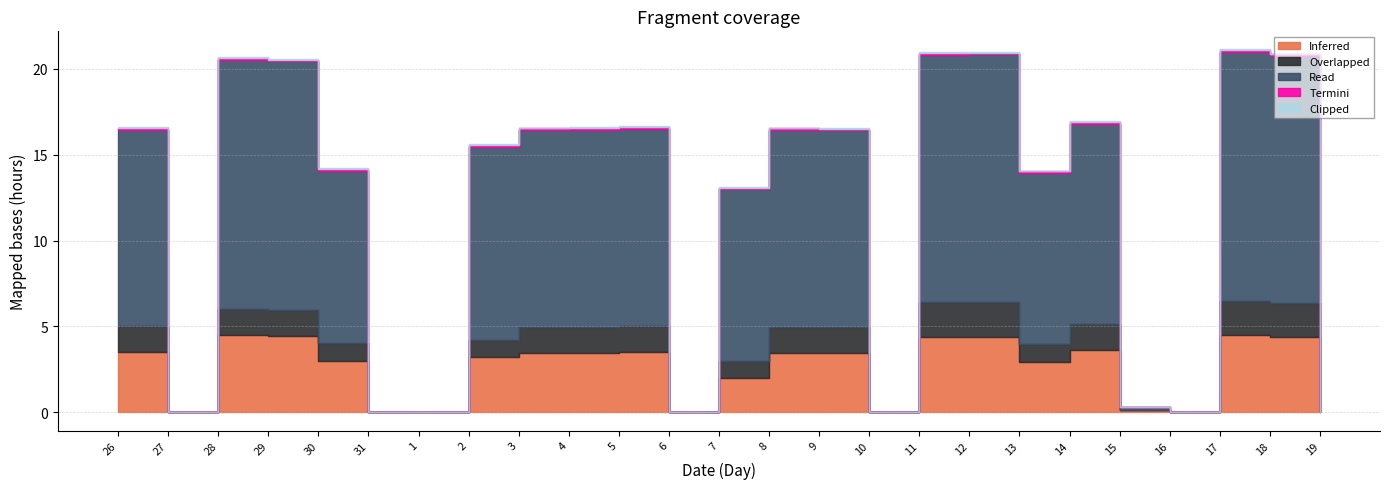

Which series has the largest total across all categories?

Read